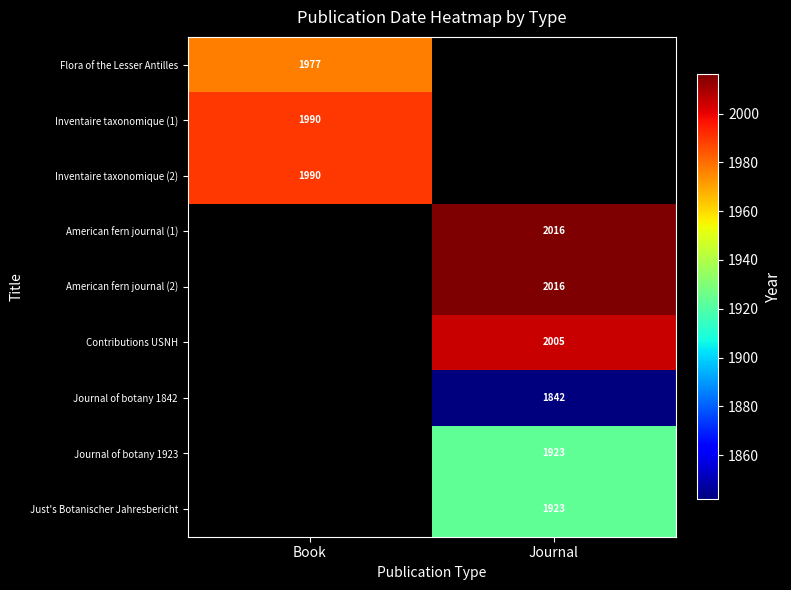

Is the value of Inventaire taxonomique (2) at Book greater than the value of Journal of botany 1842 at Journal?

Yes